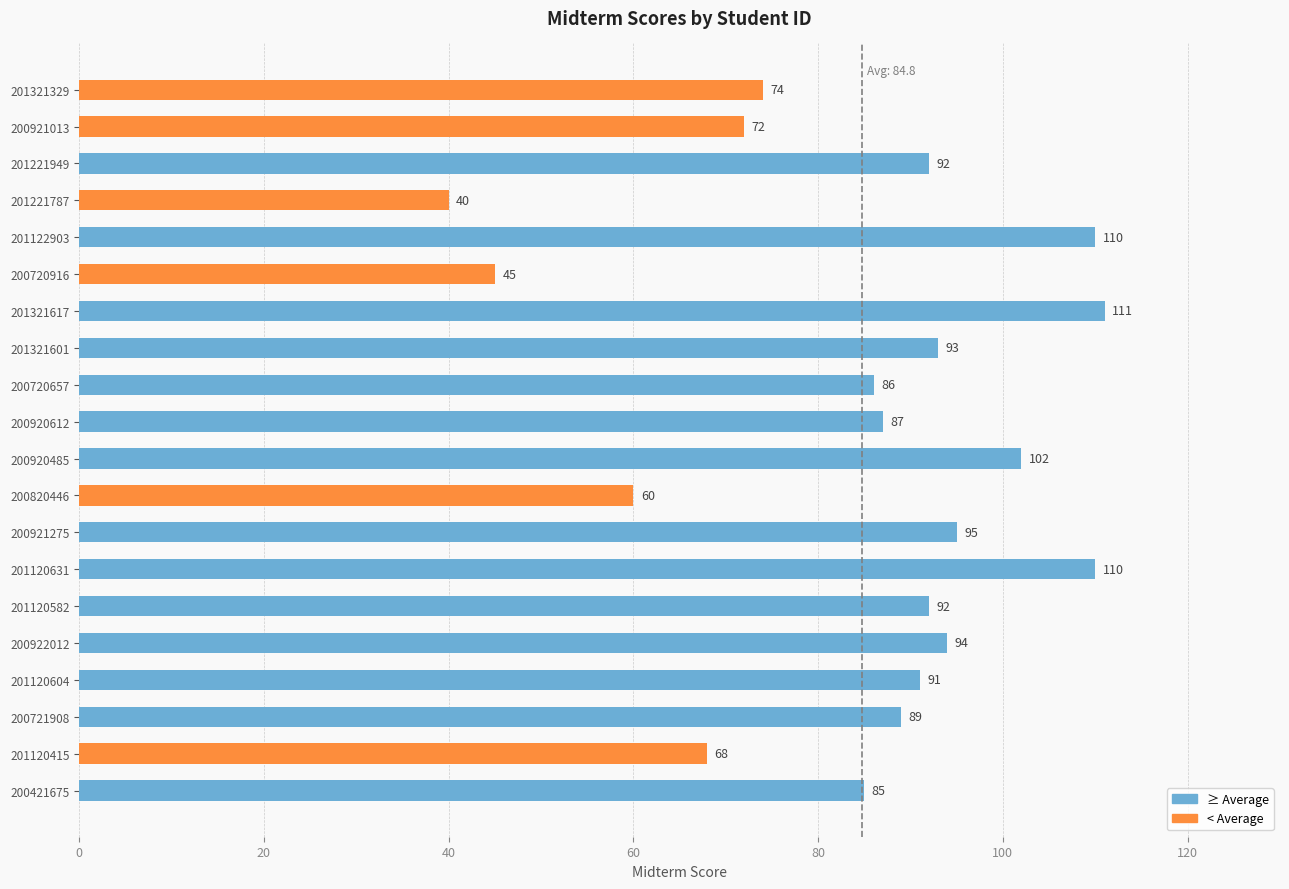

Which category has the highest value across all series?

201321617